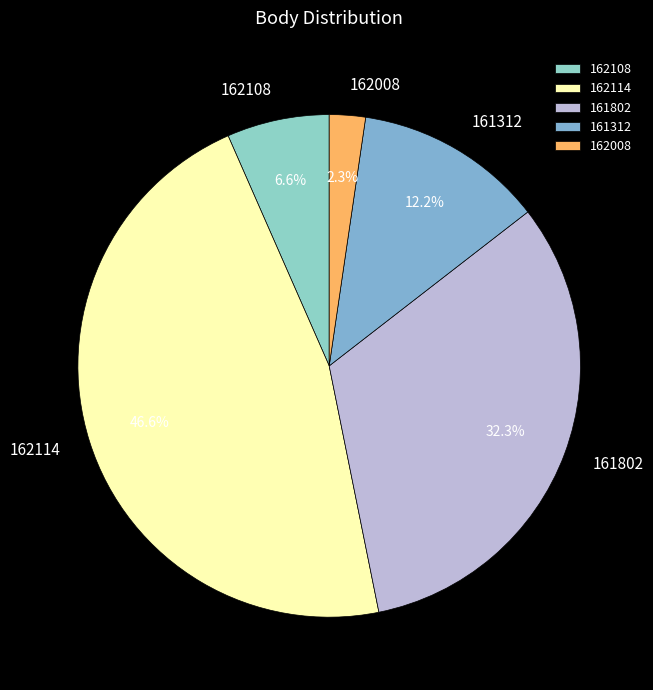

Count the number of slices in the pie.

5